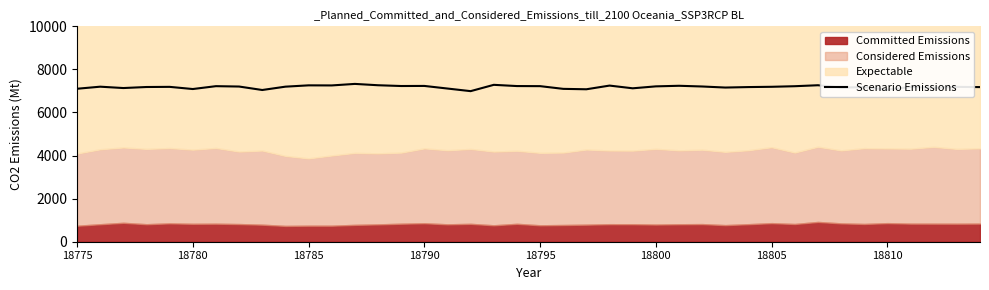

Reading right to left, list all the values displayed in this chart.

7179	7189	7142	7186	7060	7178	7157	7265	7220	7193	7180	7158	7207	7240	7213	7123	7249	7078	7097	7223	7227	7284	6991	7112	7233	7229	7265	7327	7256	7260	7199	7044	7205	7222	7089	7190	7183	7135	7198	7102